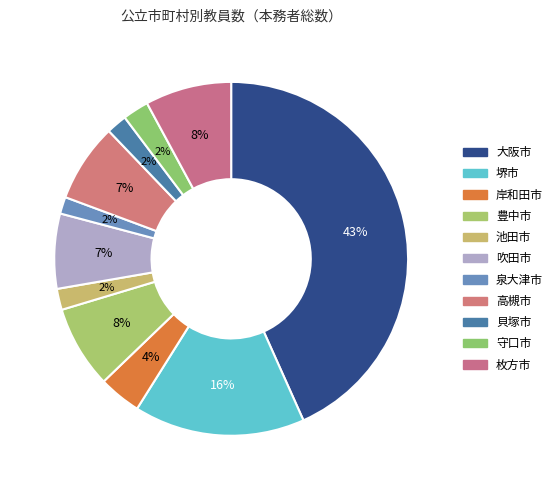

The 大阪市 slice represents 43% of the pie. True or false?

True